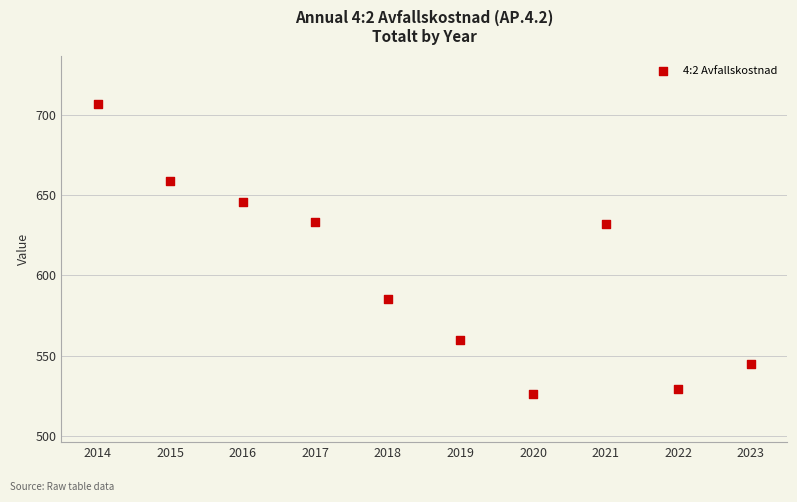

What is the range of Y values (max minus min)?

181